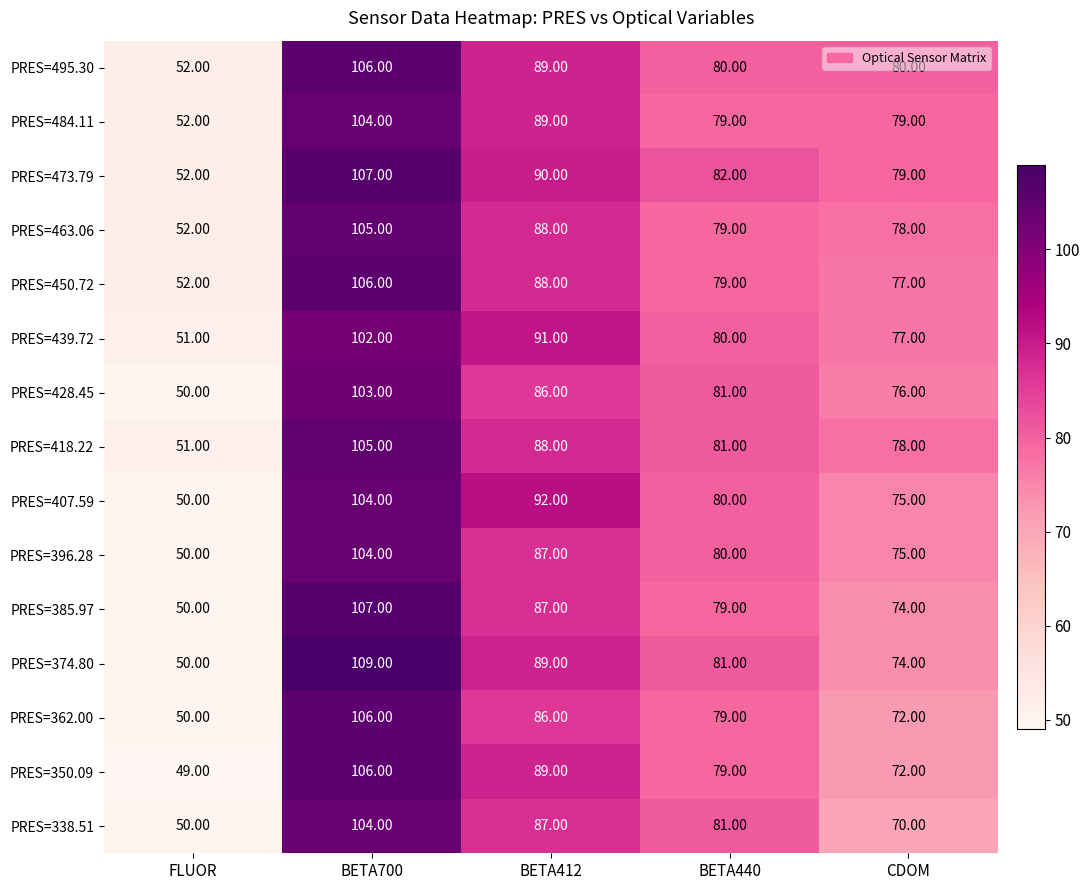

What is the difference between the maximum and minimum values in the PRES=495.30 series?

54